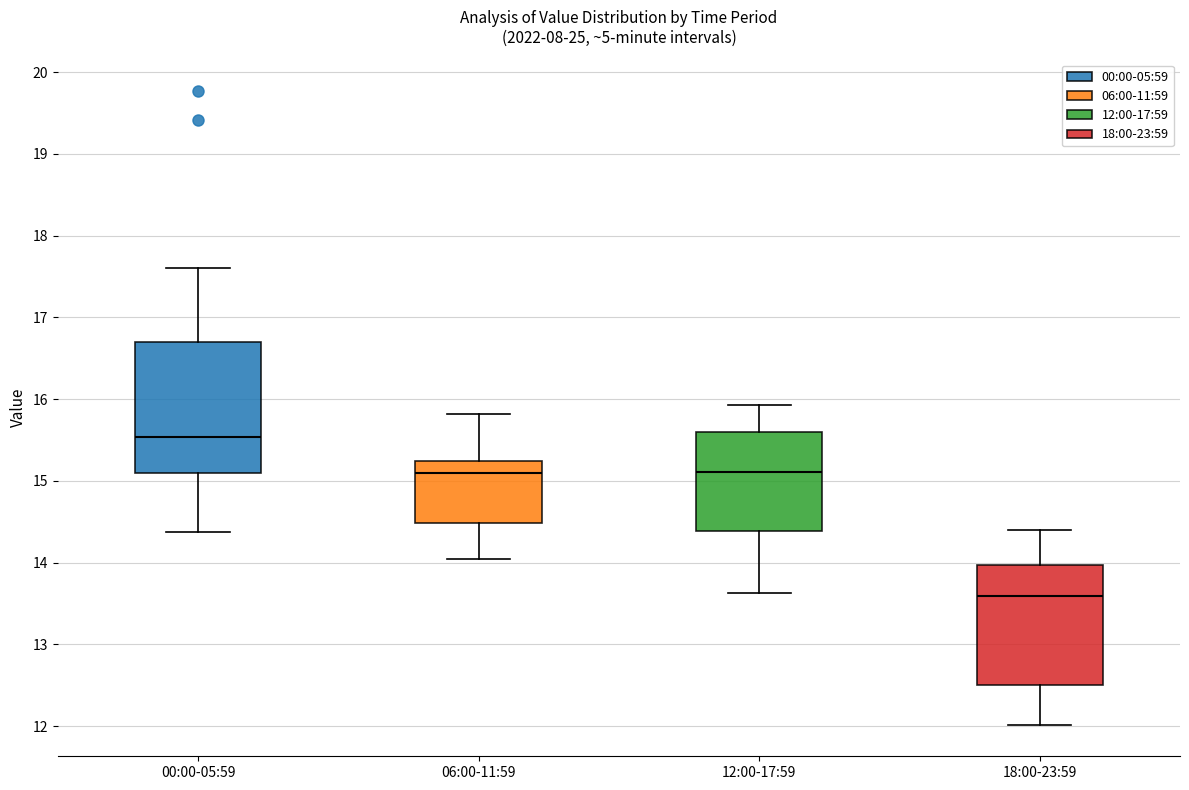

Reading left to right, read every box against the y-axis: the position of its median line, the range the box covers, and the ends of its whiskers. The values are not printed on the chart, so give them approximately, as read against the axis.

00:00-05:59: median 15.5, box 15.1 to 16.7, whiskers 14.4 to 17.6
06:00-11:59: median 15.1, box 14.5 to 15.3, whiskers 14.1 to 15.8
12:00-17:59: median 15.1, box 14.4 to 15.6, whiskers 13.6 to 15.9
18:00-23:59: median 13.6, box 12.5 to 14.0, whiskers 12.0 to 14.4